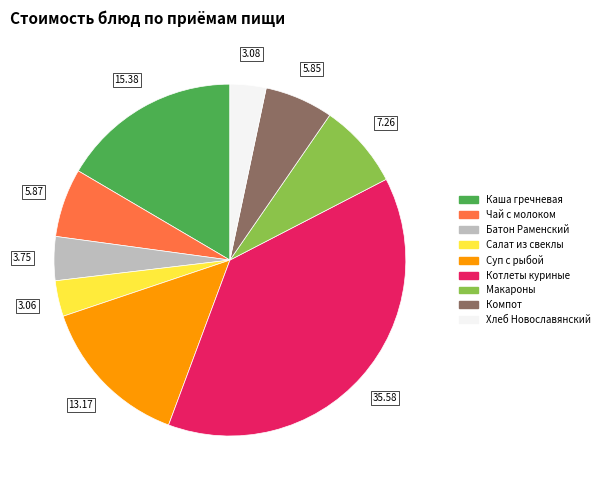

Is there any slice that represents more than half of the pie?

No